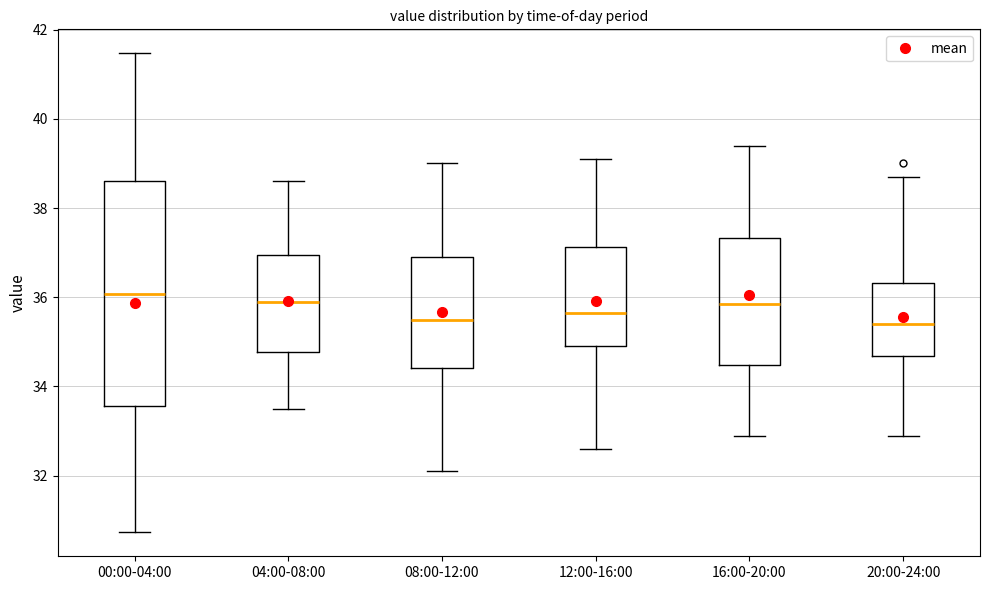

Reading left to right, read every box against the y-axis: the position of its median line, the range the box covers, and the ends of its whiskers. The values are not printed on the chart, so give them approximately, as read against the axis.

00:00-04:00: median 36.0, box 33.6 to 38.6, whiskers 30.8 to 41.4
04:00-08:00: median 36.0, box 34.8 to 37.0, whiskers 33.6 to 38.6
08:00-12:00: median 35.6, box 34.4 to 37.0, whiskers 32.2 to 39.0
12:00-16:00: median 35.6, box 35.0 to 37.2, whiskers 32.6 to 39.2
16:00-20:00: median 35.8, box 34.4 to 37.4, whiskers 33.0 to 39.4
20:00-24:00: median 35.4, box 34.6 to 36.4, whiskers 33.0 to 38.8